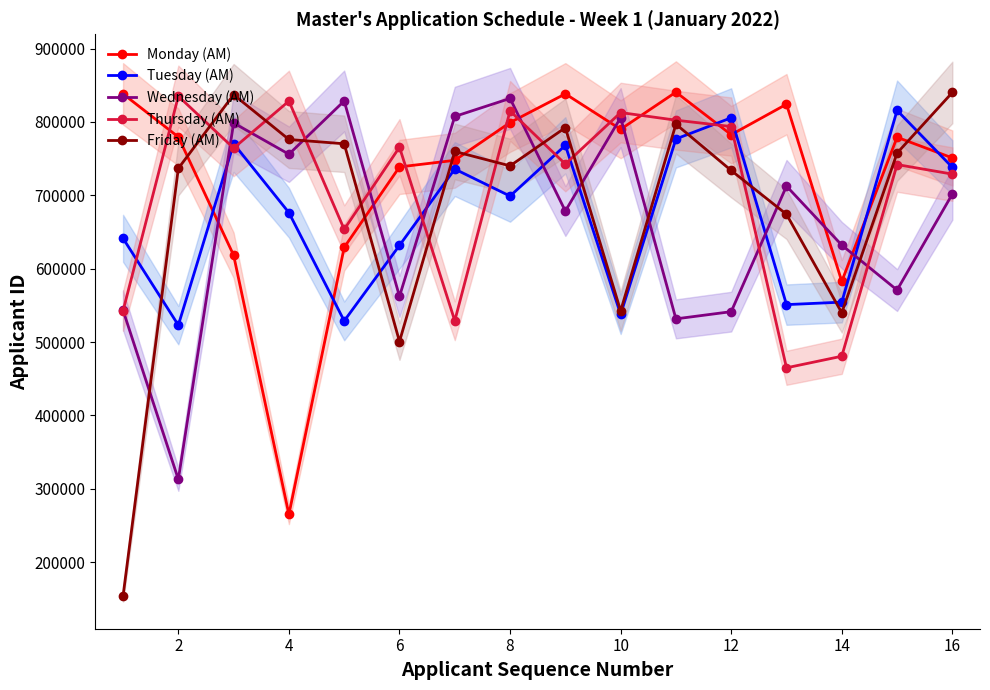

What is the maximum value for Tuesday (AM)?

815738